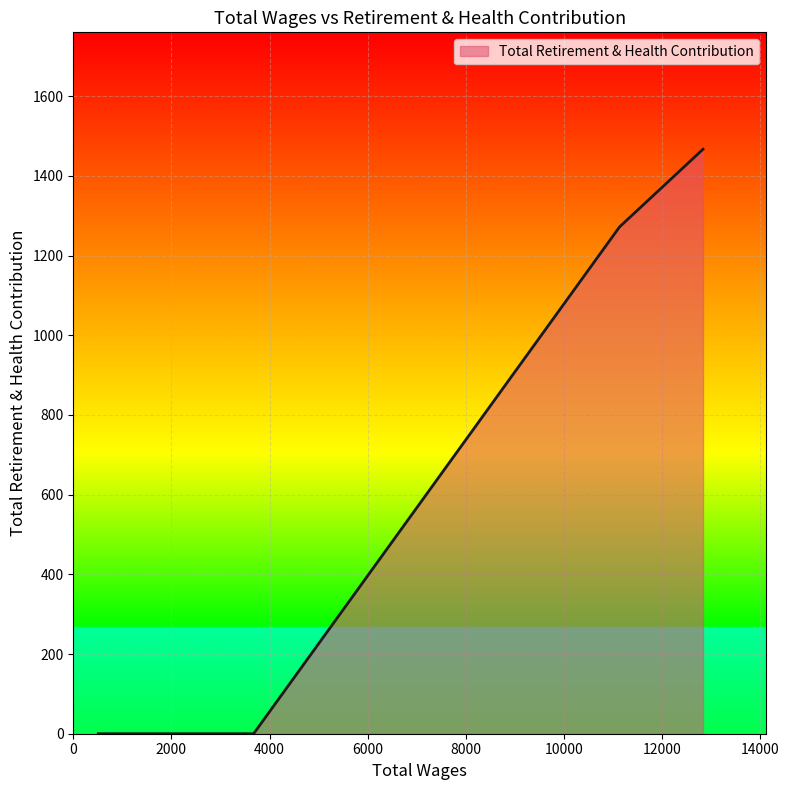

What is the difference between the maximum and minimum values?

1467